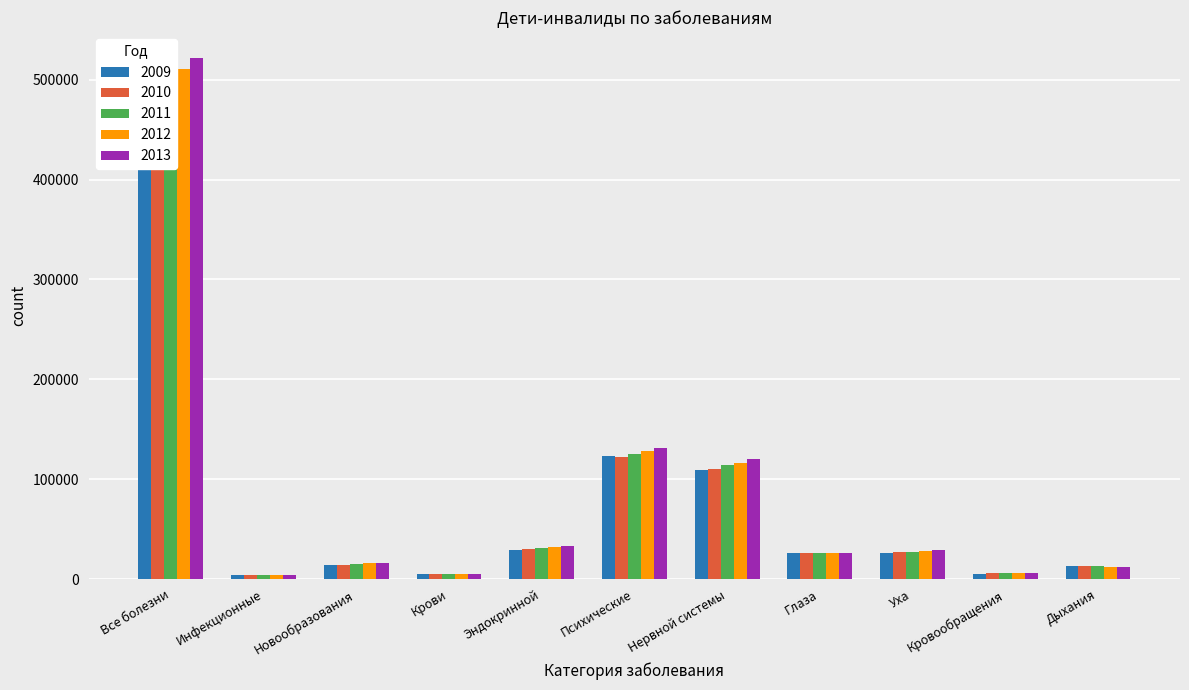

Which category has the highest value in the 2010 series?

Все болезни